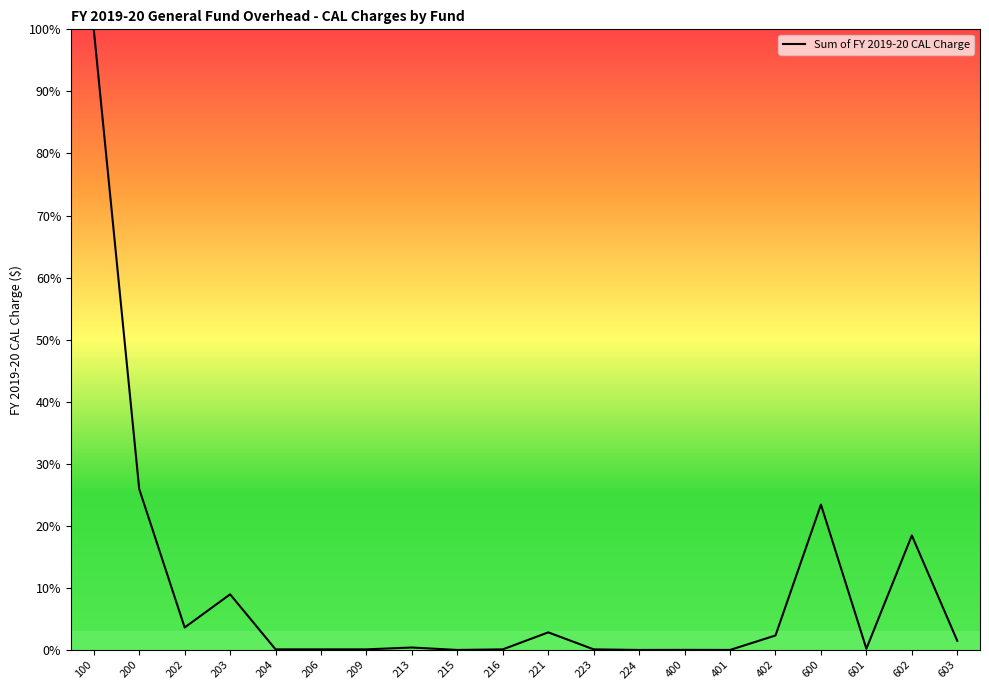

What is the maximum value shown in the chart?

100.0